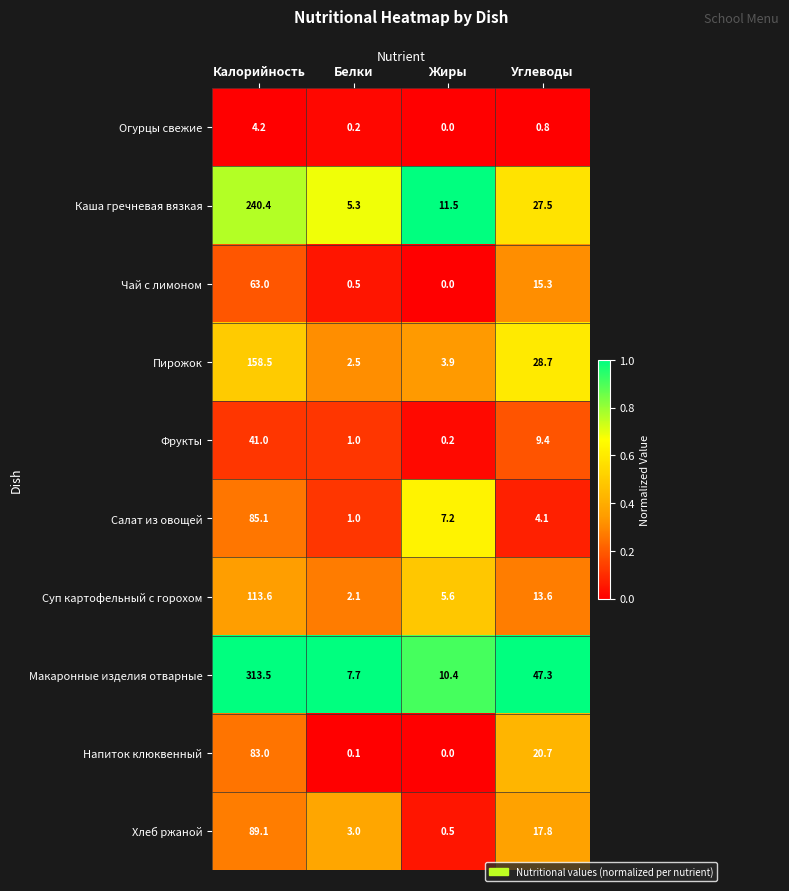

Which series has the largest total across all categories?

Макаронные изделия отварные